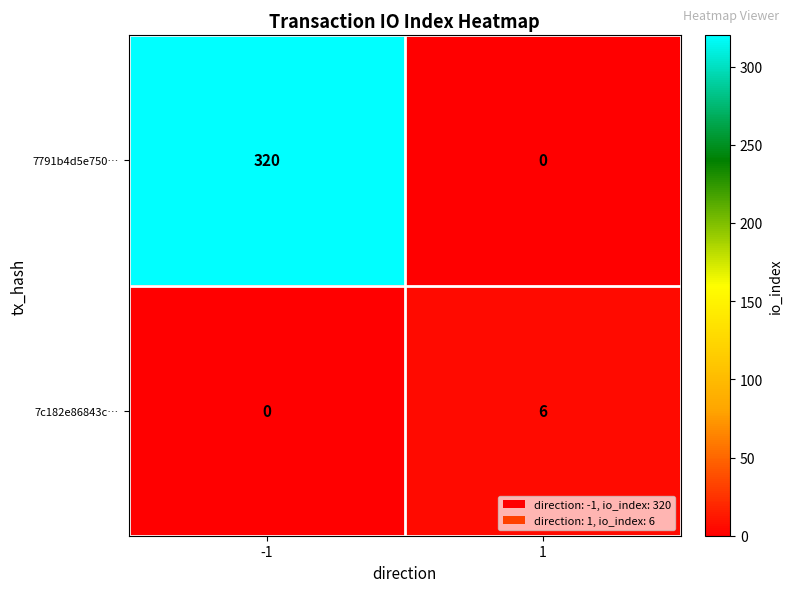

Which series has the largest total across all categories?

7791b4d5e750…